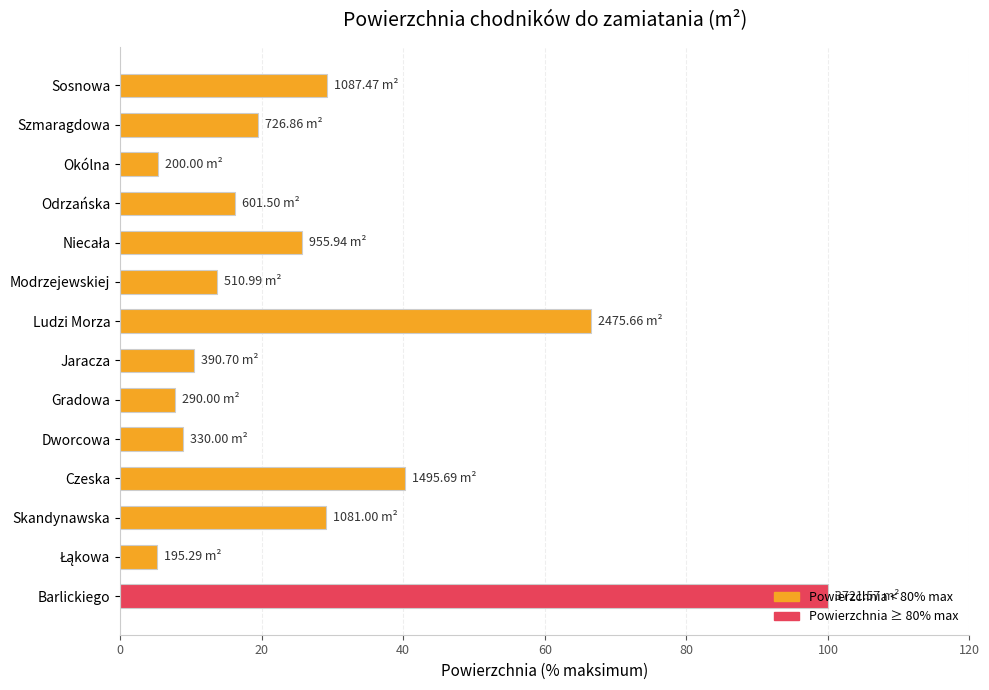

What is the change in value from Czeska to Dworcowa?

-31.3